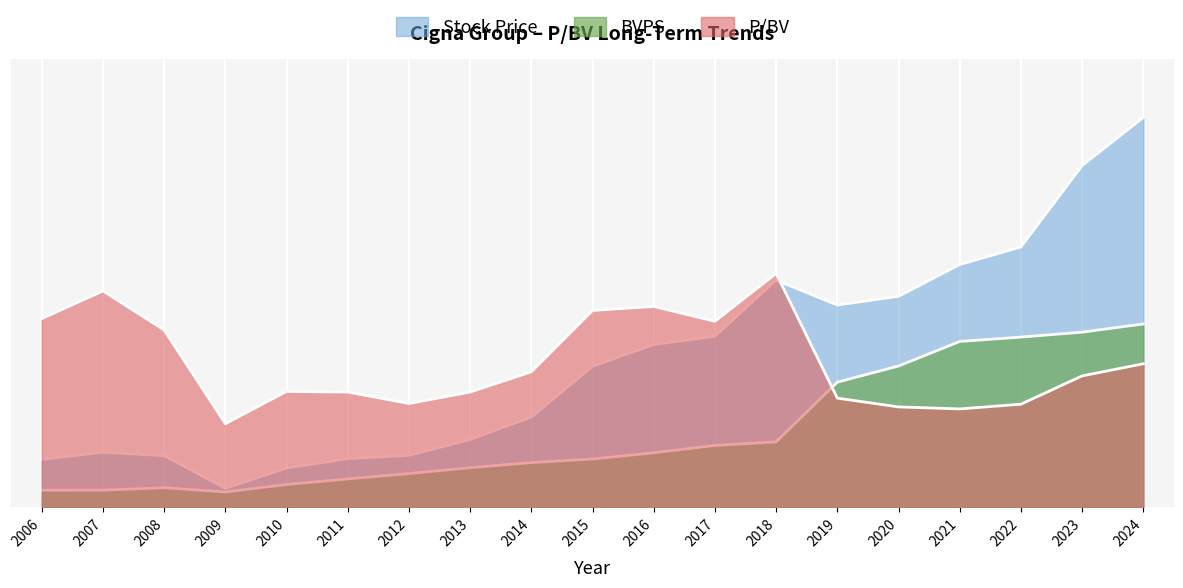

What is the spread (max minus min) of values at 2013?

0.2